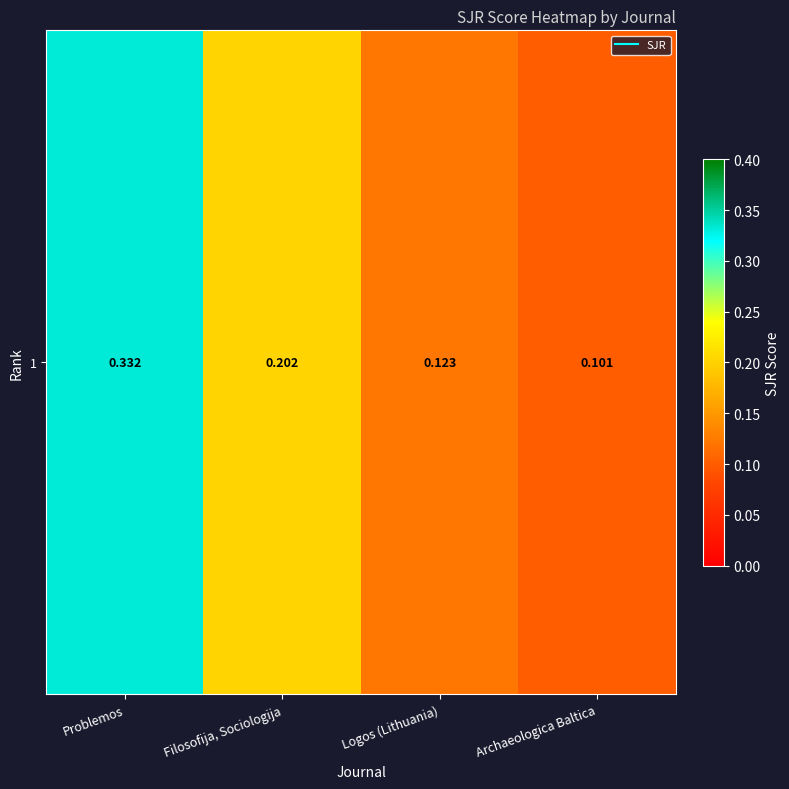

At which category does the chart reach its minimum across all series?

Archaeologica Baltica